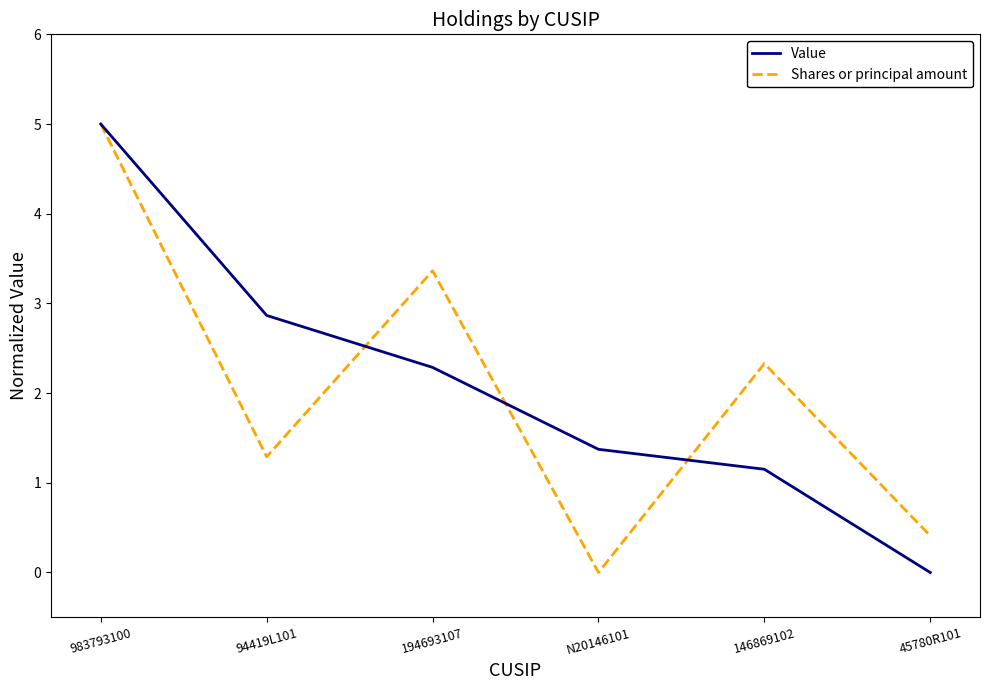

At how many categories does at least one series exceed 3?

2